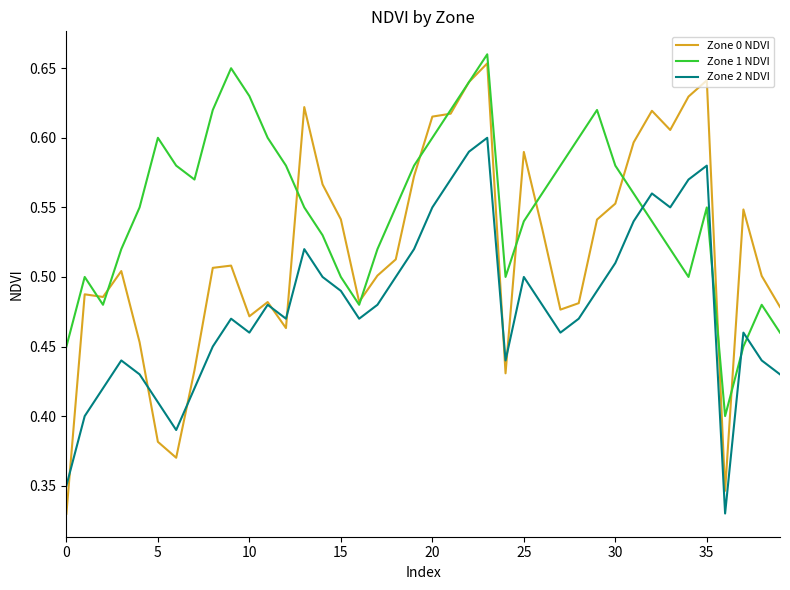

Which series has the largest range (max minus min)?

Zone 0 NDVI